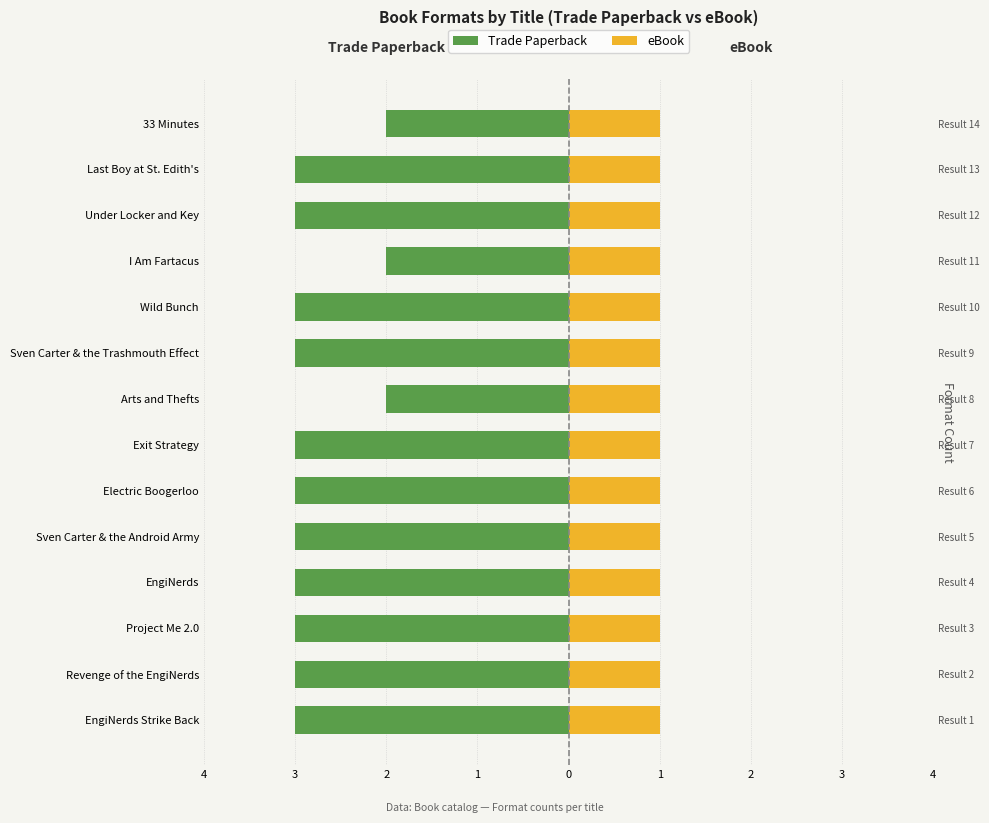

True or false: Trade Paperback has a value of -5.1 at EngiNerds Strike Back.

False